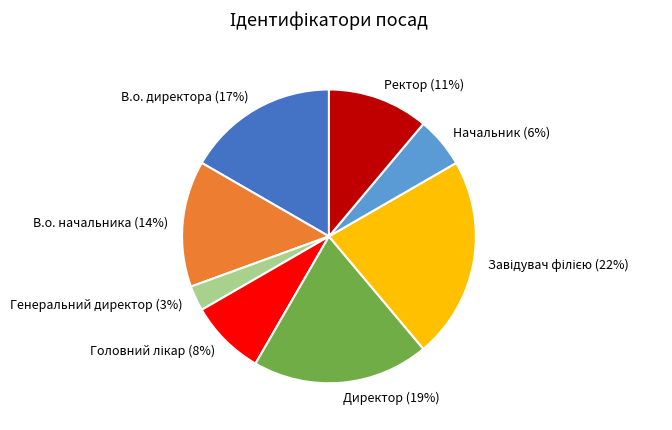

Is it true that Начальник is 6% of the pie?

True